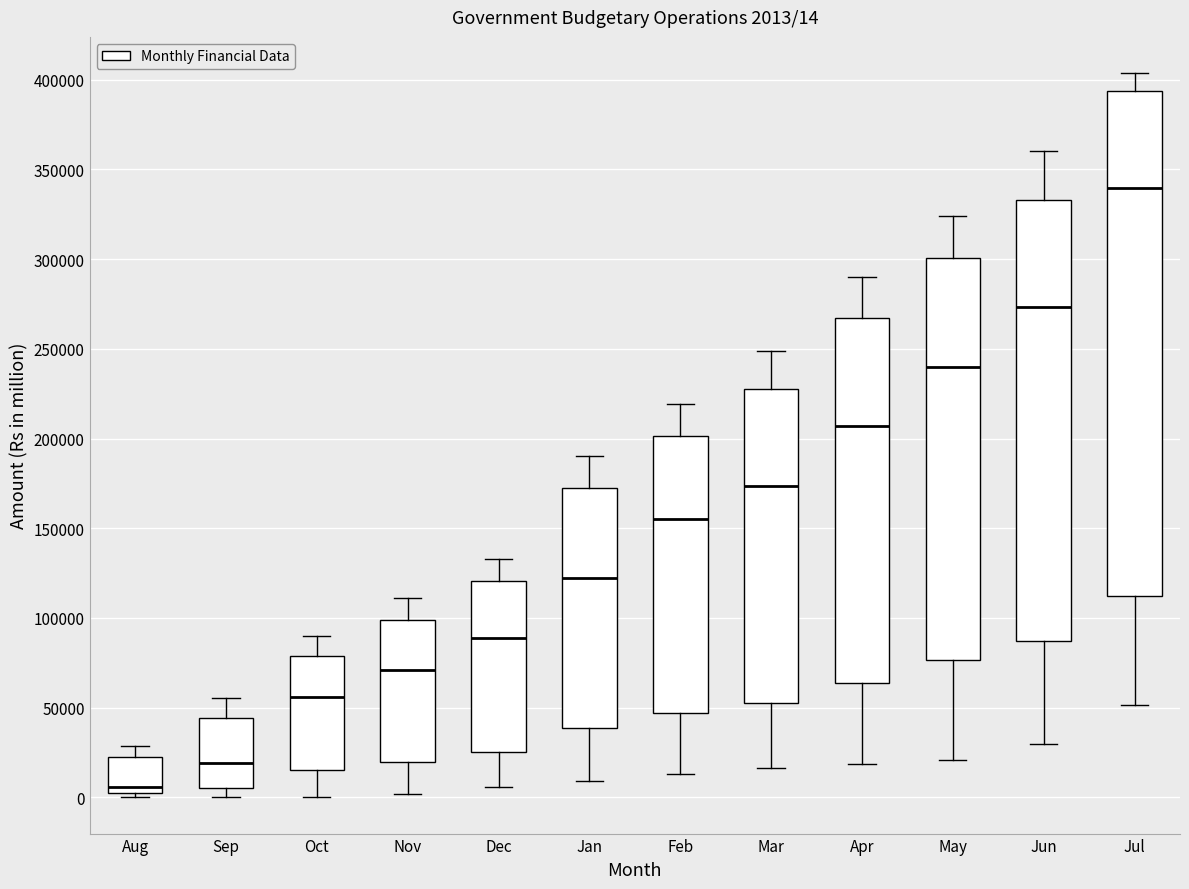

Which box's median line is the lowest?

Aug